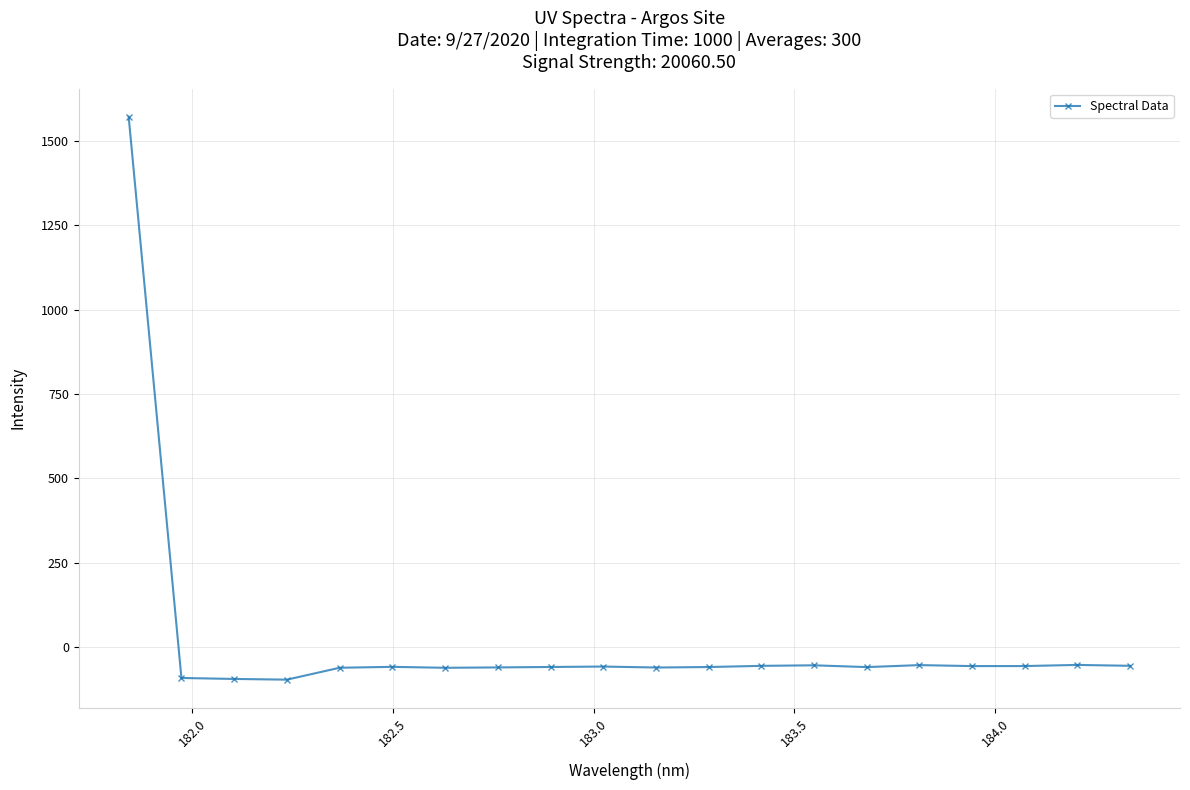

What is the value of the 14th point from the left?

-54.3